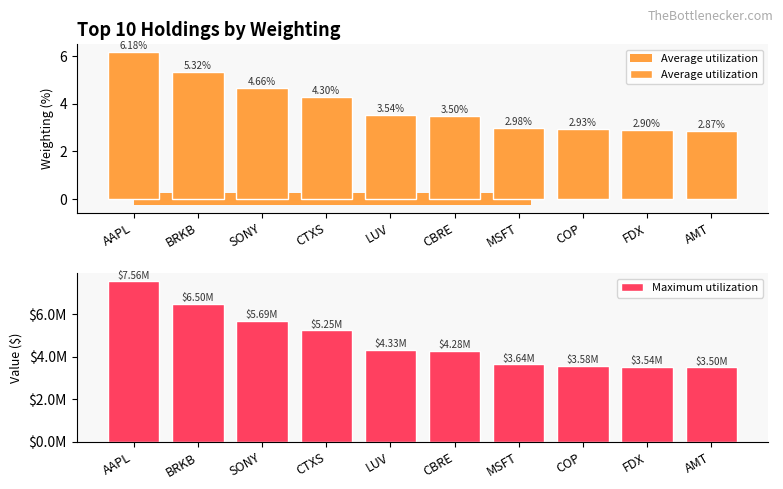

What is the label of the 7th bar from the right?

CTXS